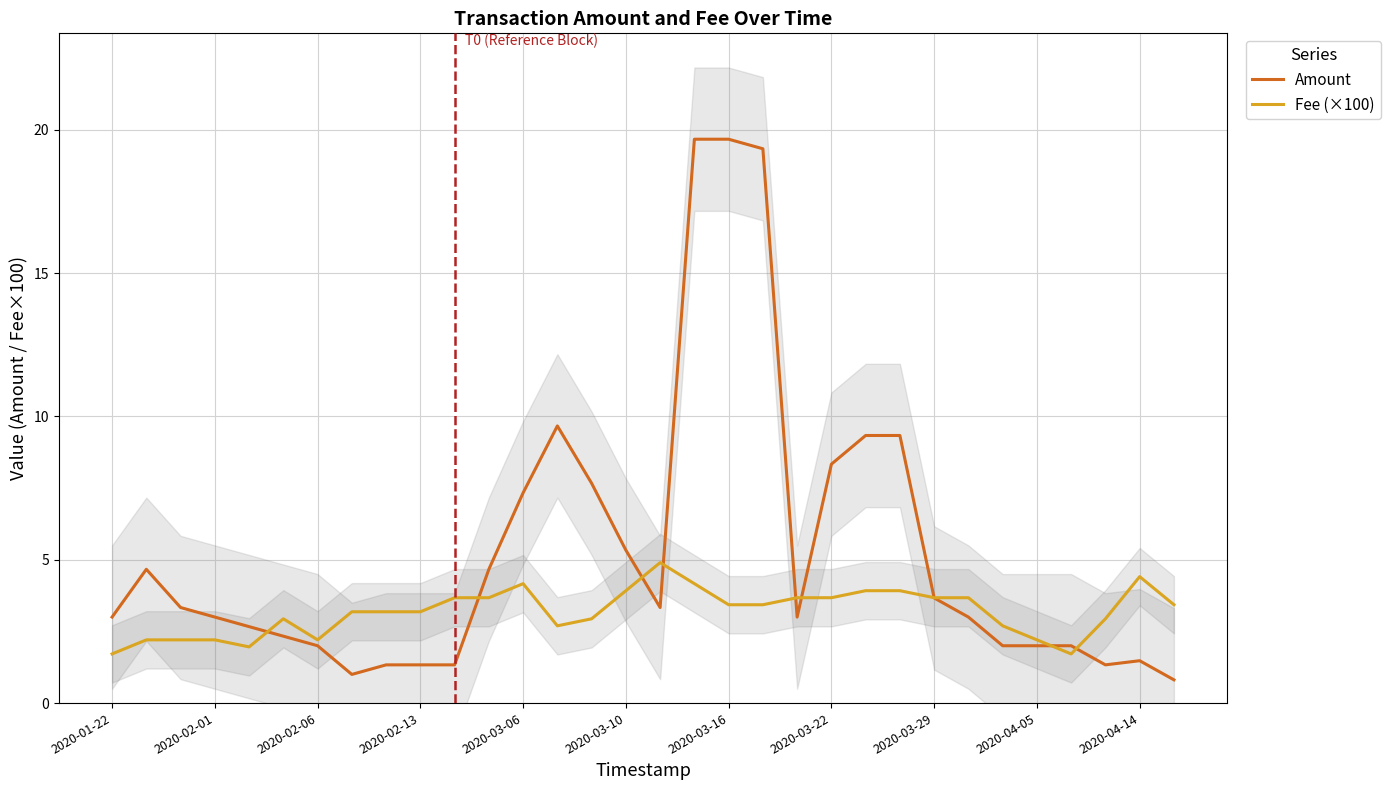

What is the maximum value for Amount?

19.7